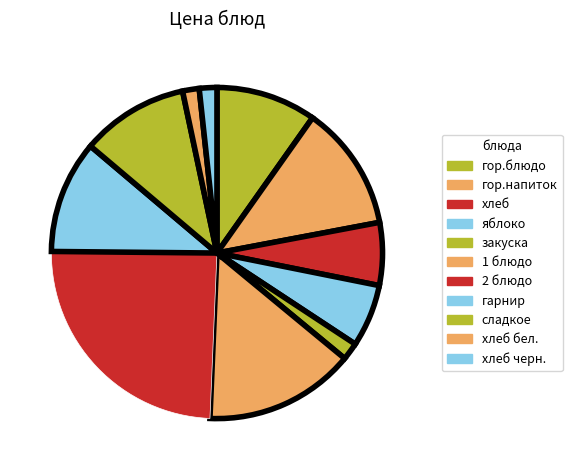

To the nearest percent, what portion does яблоко represent?

6%